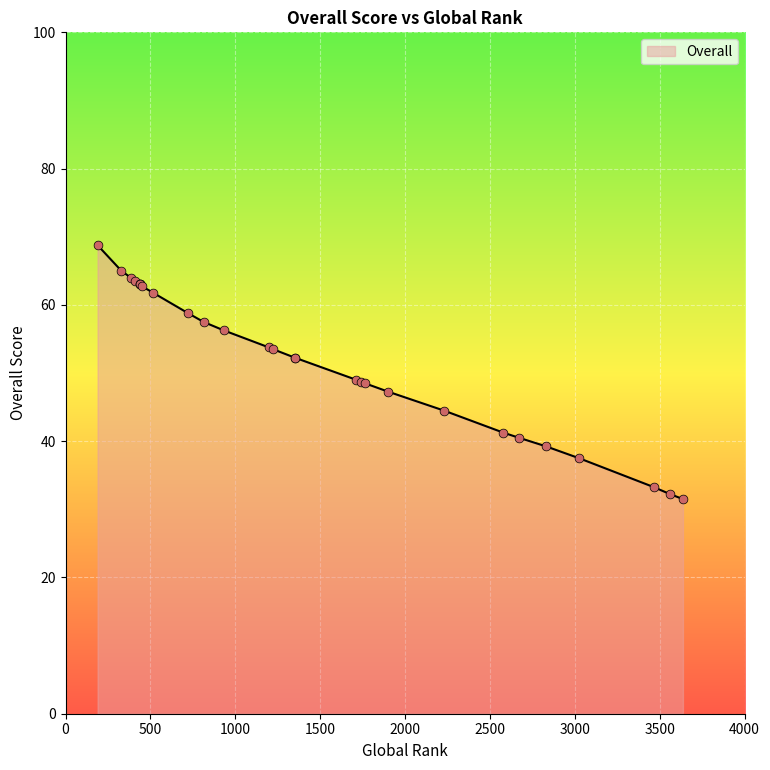

Between 1351 and 2671, which is larger?

1351